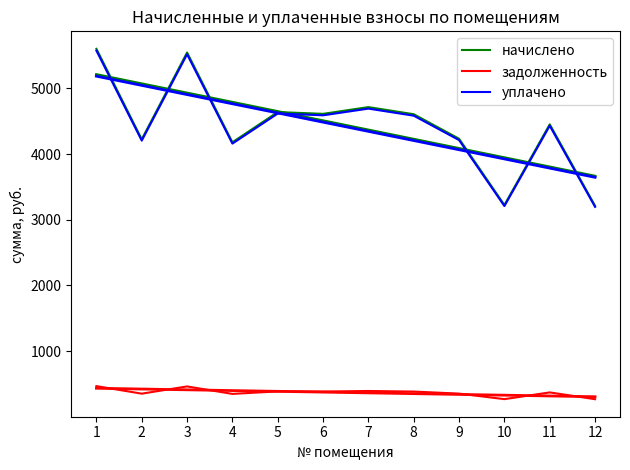

What is the difference between the highest and lowest values at 1?

5134.9